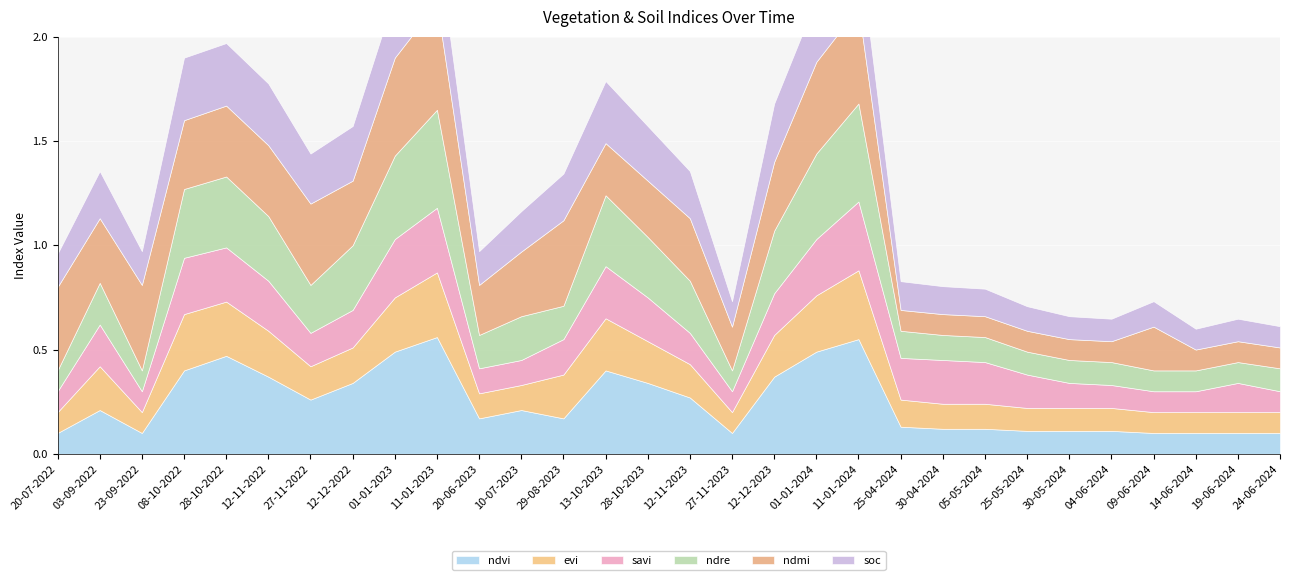

Which category has the lowest value across all series?

20-07-2022